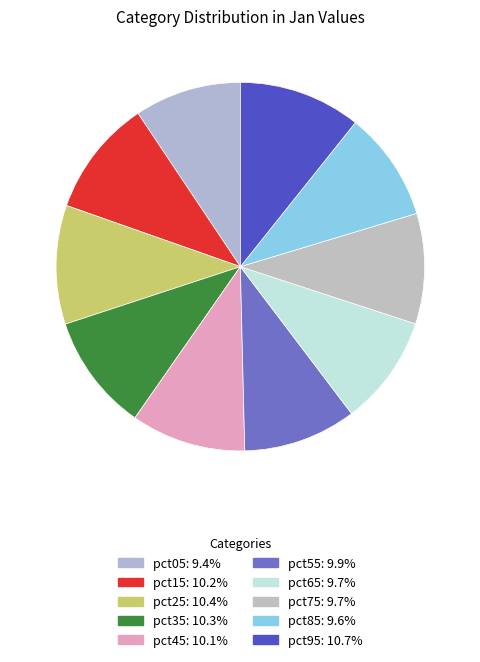

Is it true that pct35 is 10% of the pie?

True